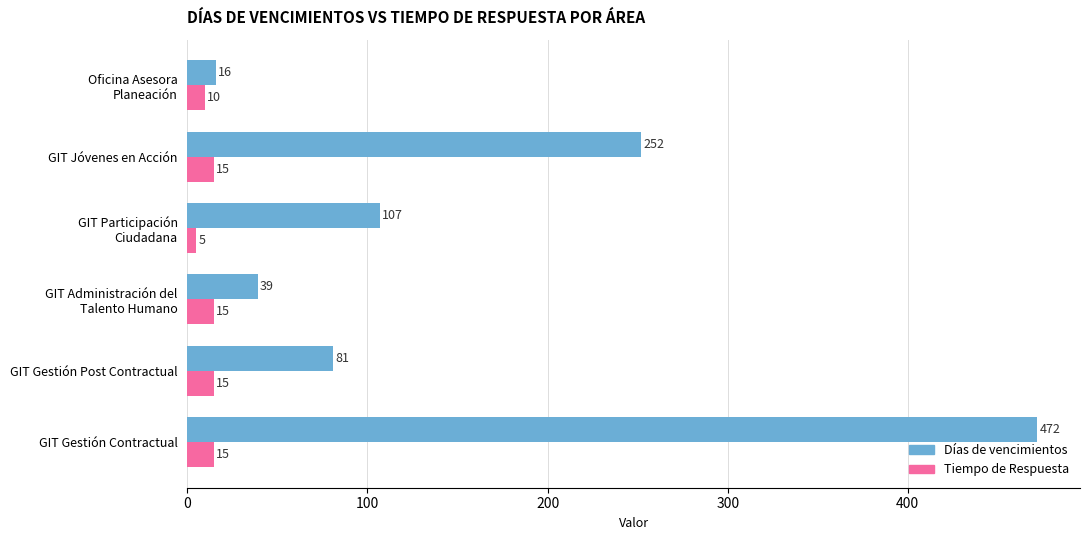

How many categories are shown in the chart?

6